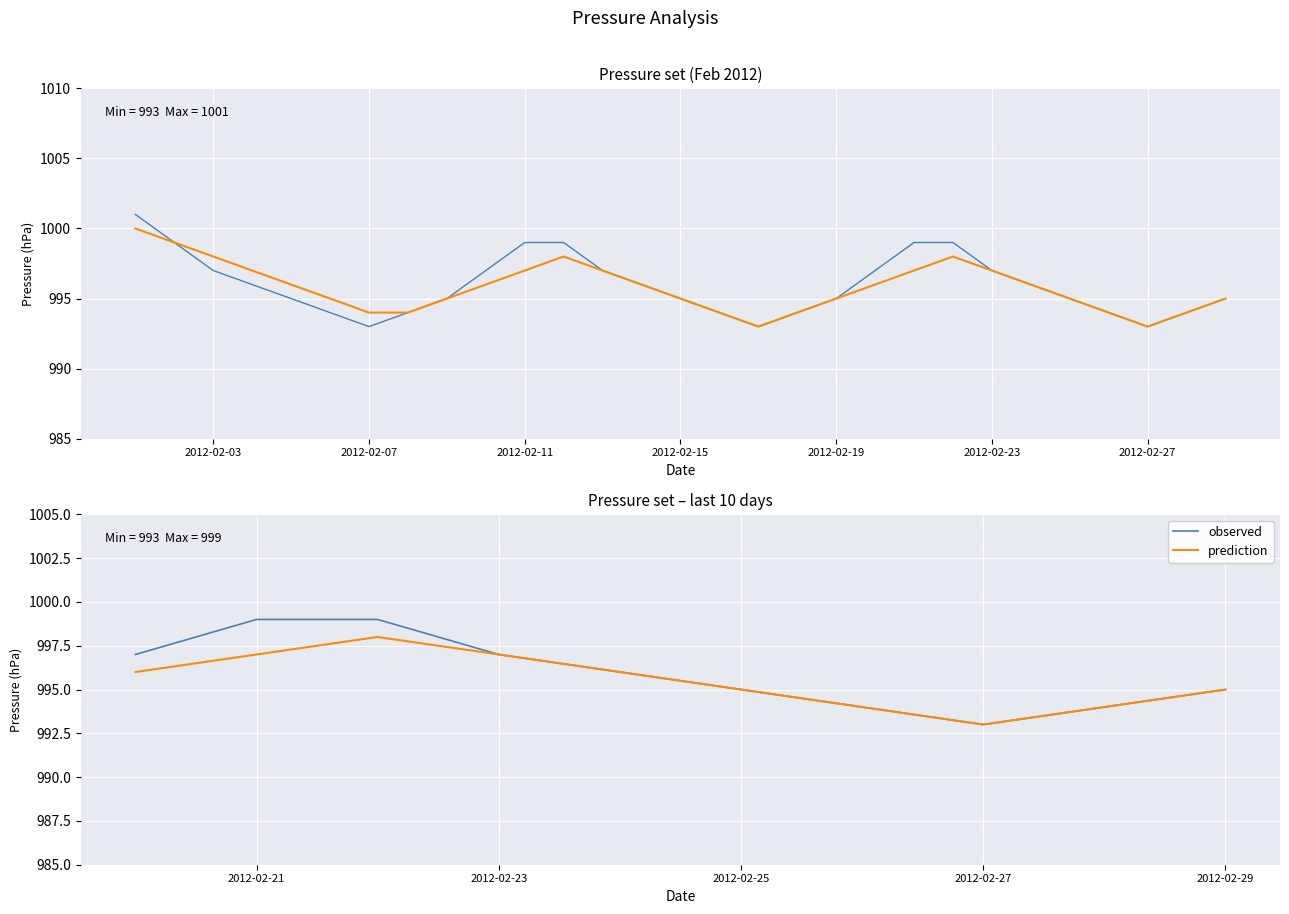

What is the value of the prediction point at the 3rd from the left?

998